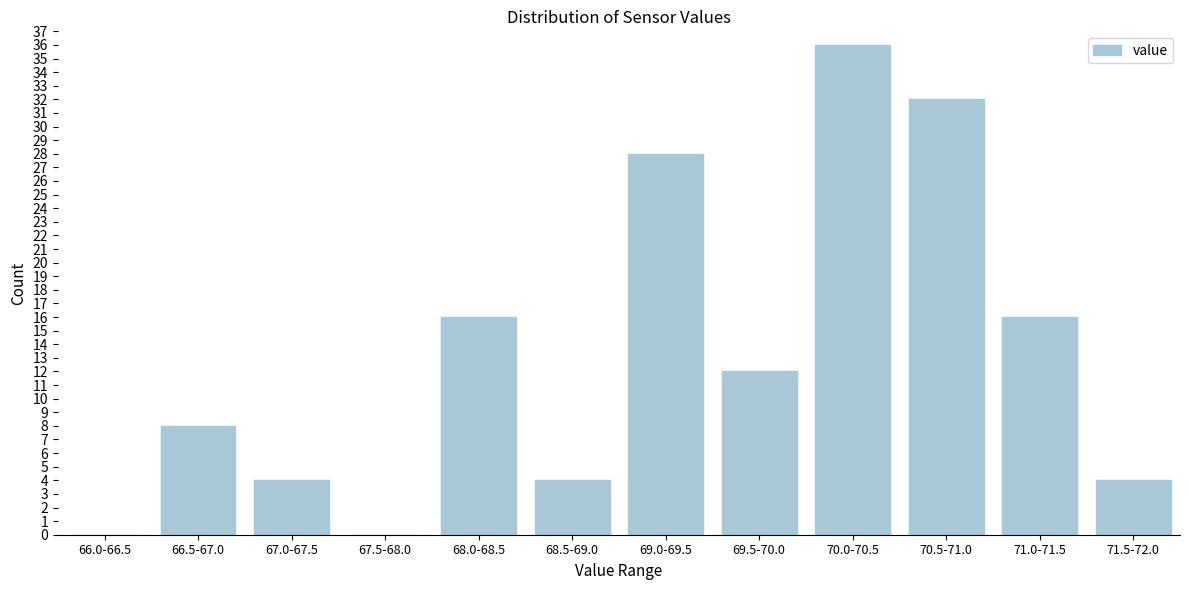

Reading right to left, what are all the values shown in this chart?

71.5-72.0=4	71.0-71.5=16	70.5-71.0=32	70.0-70.5=36	69.5-70.0=12	69.0-69.5=28	68.5-69.0=4	68.0-68.5=16	67.5-68.0=0	67.0-67.5=4	66.5-67.0=8	66.0-66.5=0